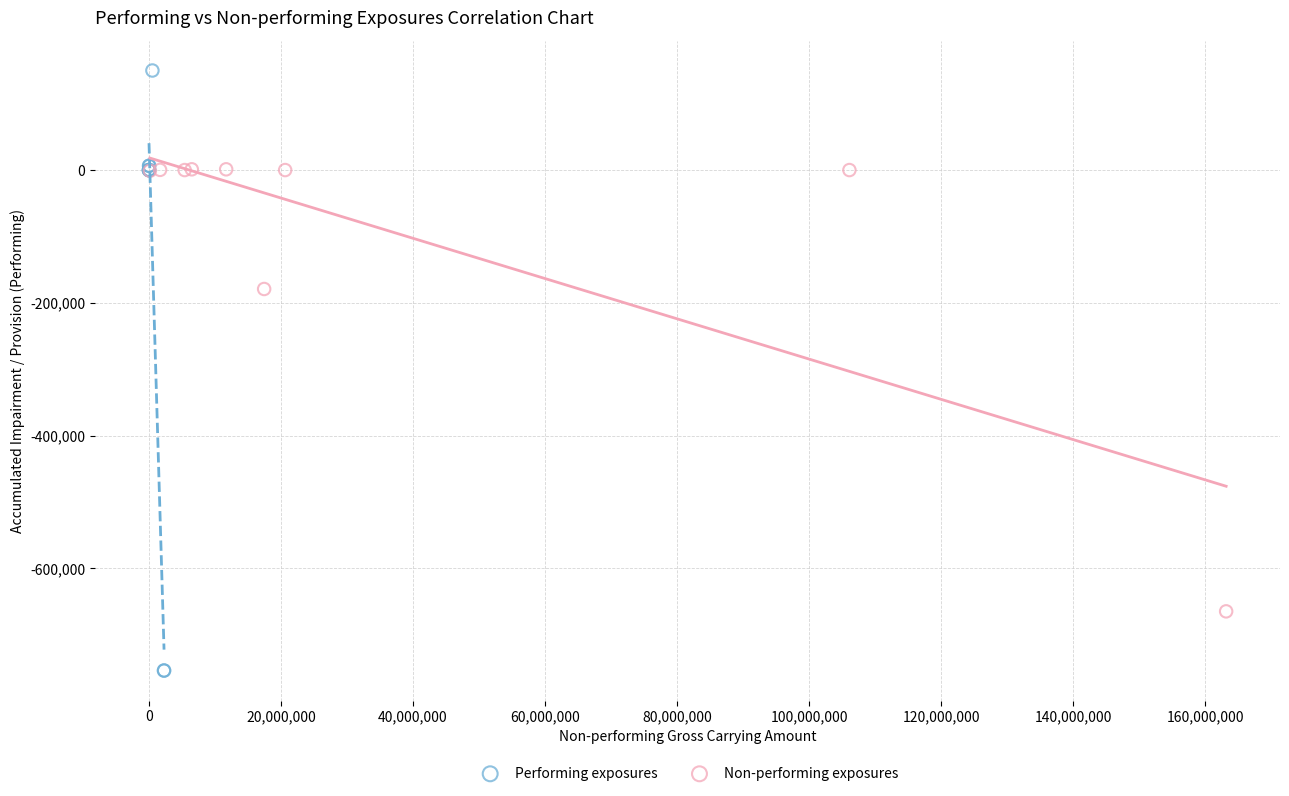

Which series reaches the minimum Y coordinate?

Performing exposures